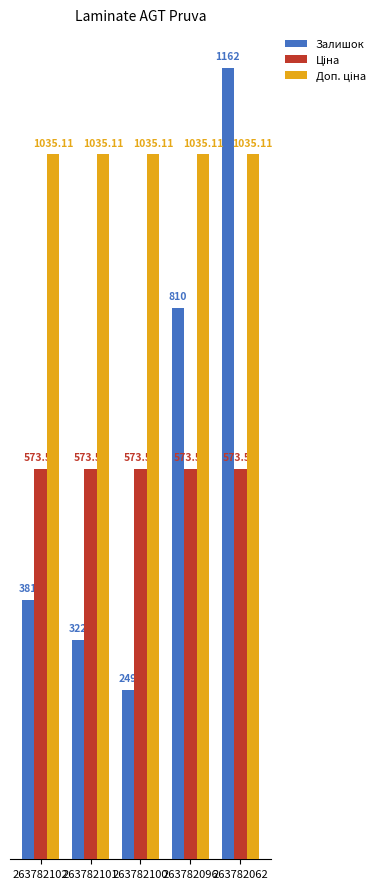

At how many categories does at least one series exceed 564?

5